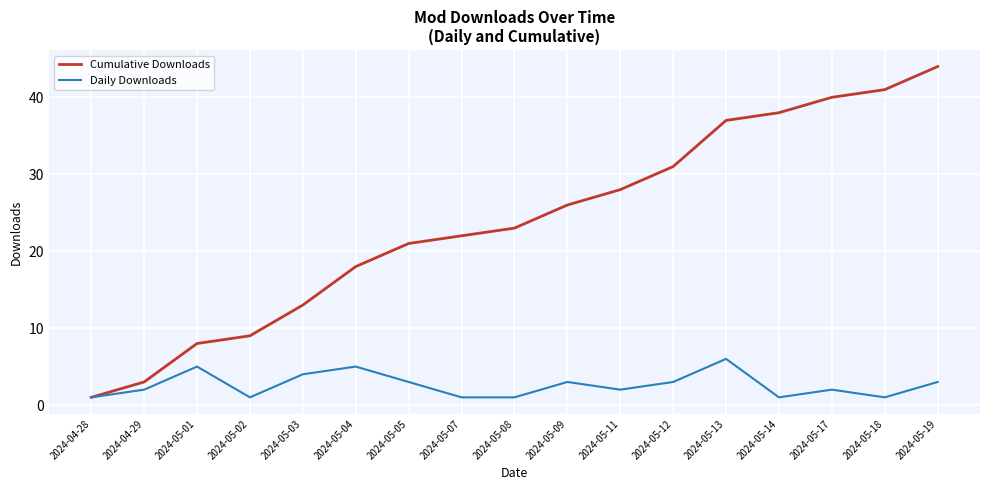

At how many categories does at least one series exceed 42?

1